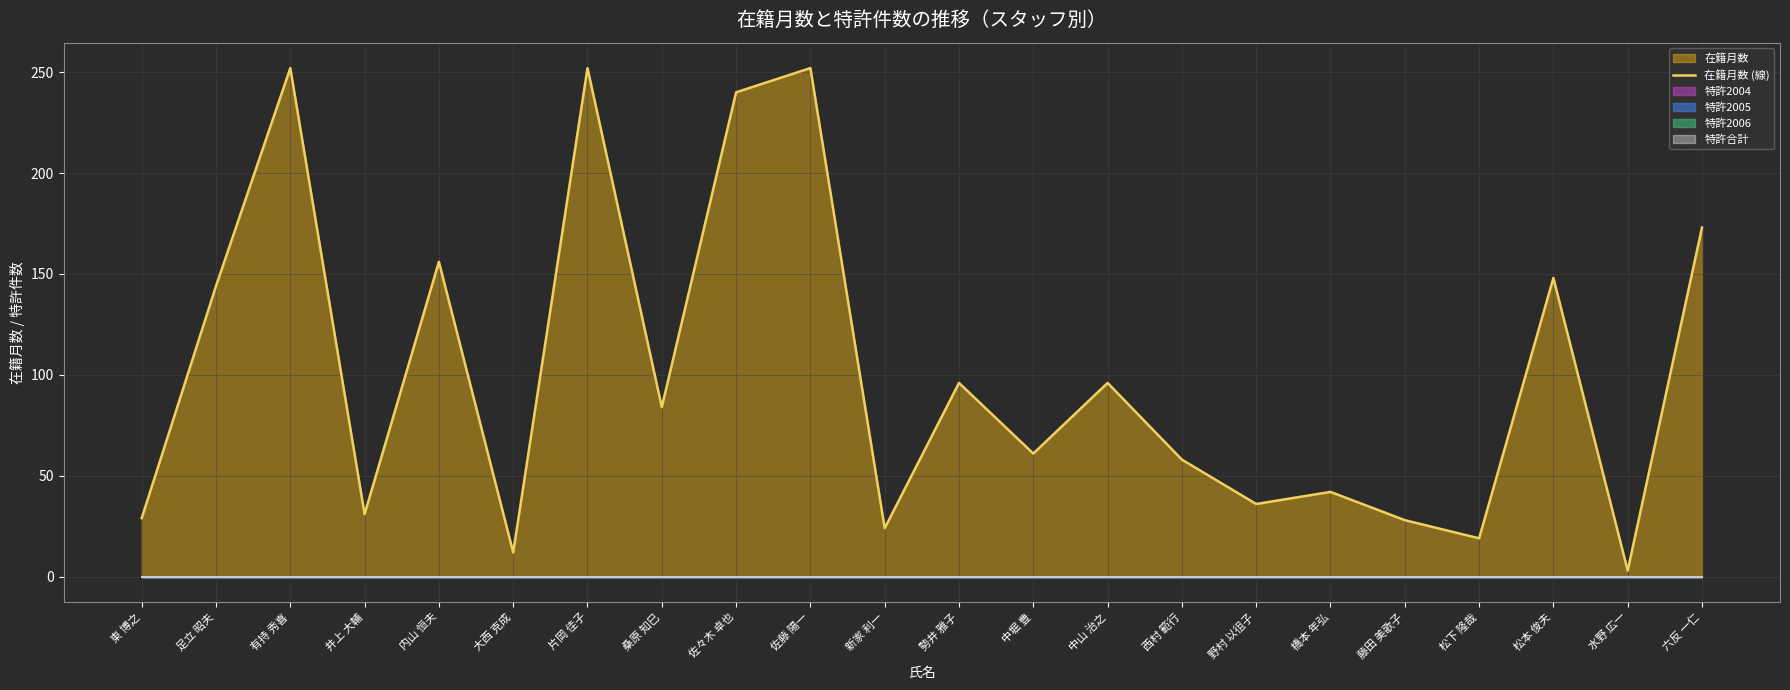

How many lines are shown in the chart?

1